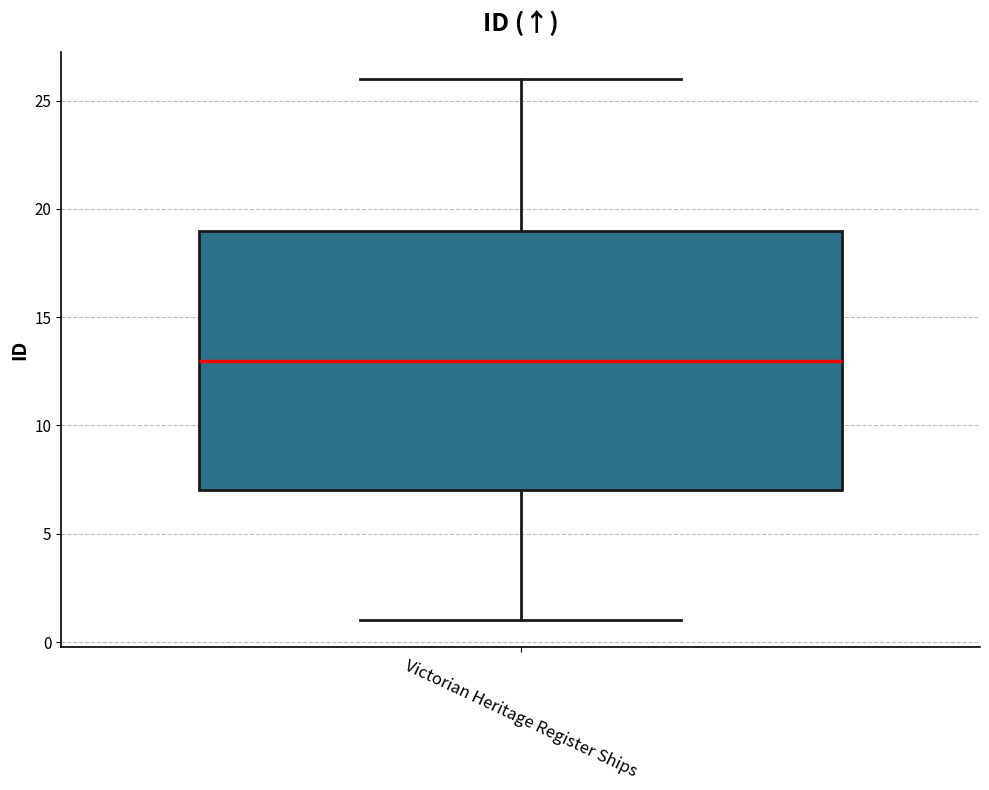

Read this box plot against the y-axis: the position of the median line, the range covered by the box, and the ends of both whiskers. The values are not printed on the chart, so give them approximately, as read against the axis.

median 13, box 7 to 19, whiskers 1 to 26